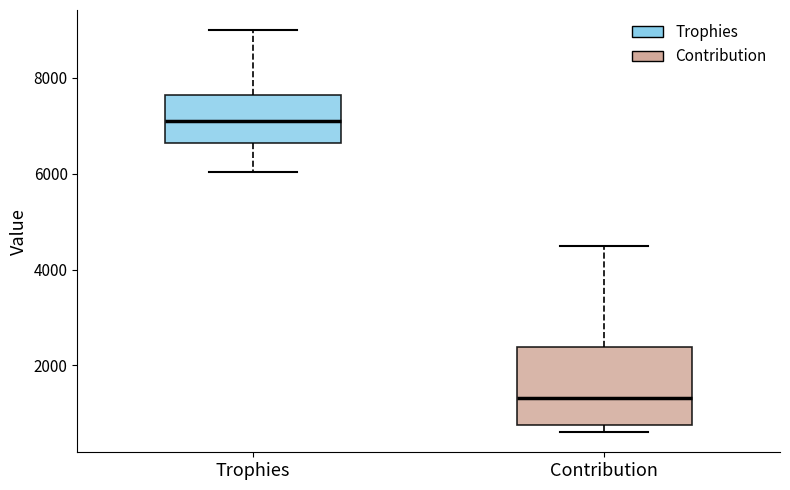

Reading left to right, read every box against the y-axis: the position of its median line, the range the box covers, and the ends of its whiskers. The values are not printed on the chart, so give them approximately, as read against the axis.

Trophies: median 7200, box 6600 to 7600, whiskers 6000 to 9000
Contribution: median 1400, box 800 to 2400, whiskers 600 to 4600